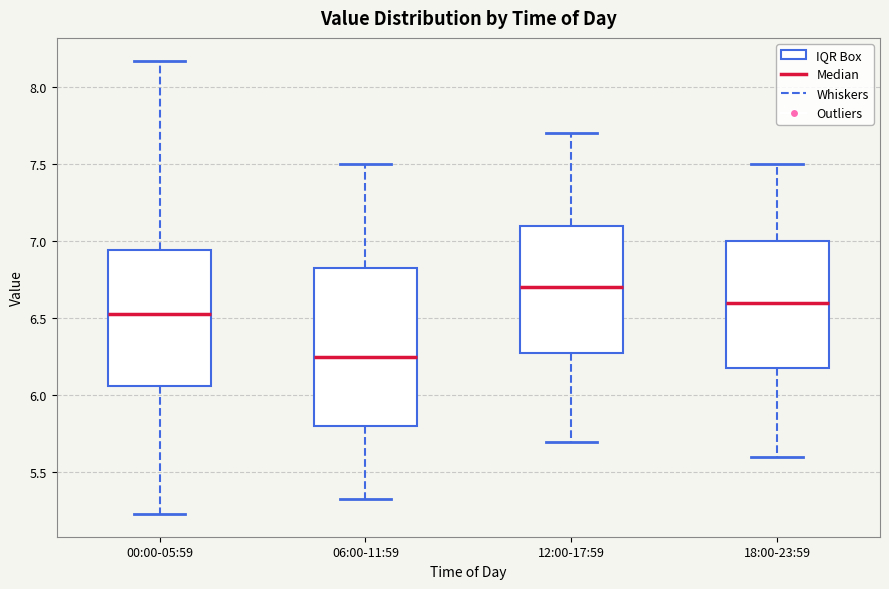

Comparing the boxes themselves (not the whiskers), which one is the tallest?

06:00-11:59